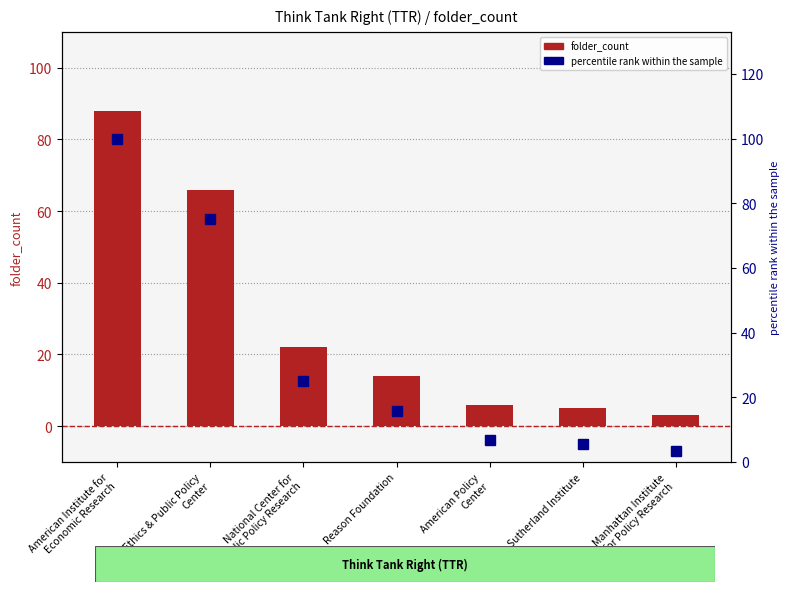

Which series changed the most between National Center for
Public Policy Research and Manhattan Institute
for Policy Research?

percentile rank within the sample